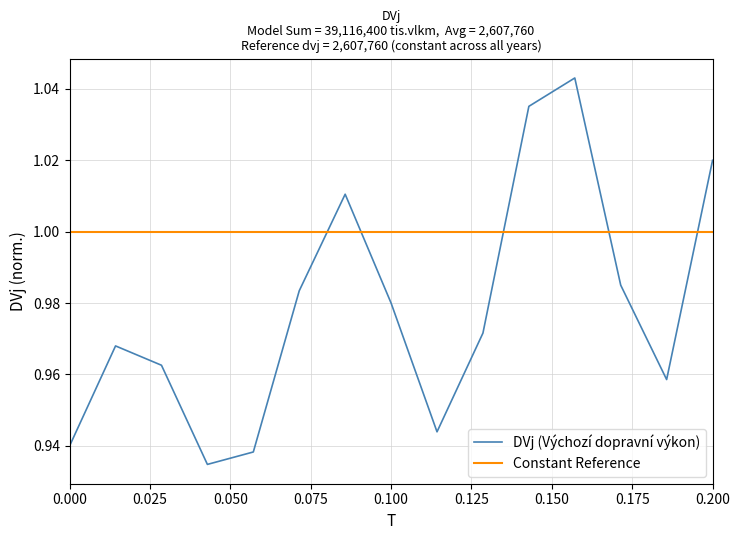

What is the sum of all Constant Reference values?

15.0